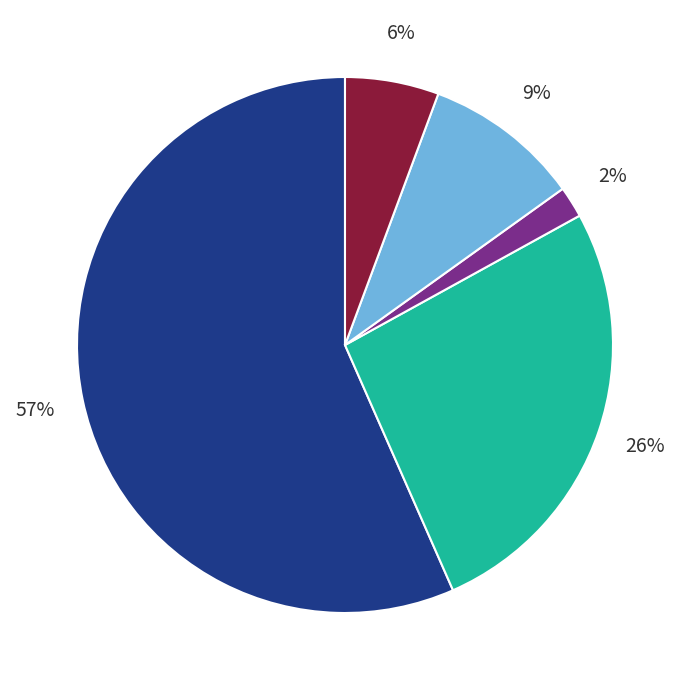

Is there any slice that represents more than half of the pie?

Yes